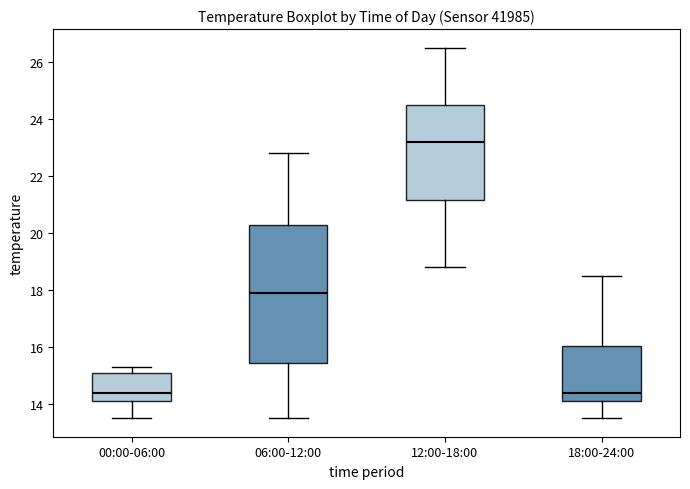

Reading left to right, read every box against the y-axis: the position of its median line, the range the box covers, and the ends of its whiskers. The values are not printed on the chart, so give them approximately, as read against the axis.

00:00-06:00: median 14.4, box 14.2 to 15.2, whiskers 13.6 to 15.4
06:00-12:00: median 18.0, box 15.4 to 20.2, whiskers 13.6 to 22.8
12:00-18:00: median 23.2, box 21.2 to 24.6, whiskers 18.8 to 26.6
18:00-24:00: median 14.4, box 14.2 to 16.0, whiskers 13.6 to 18.6